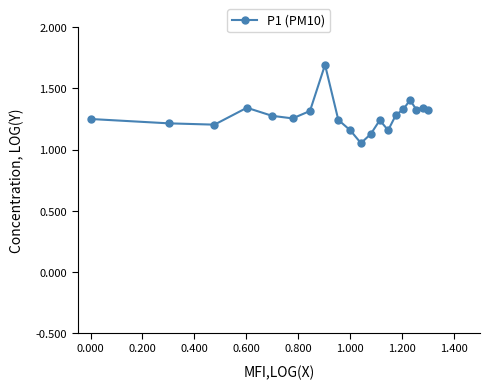

What is the difference between the maximum and minimum values?

0.6